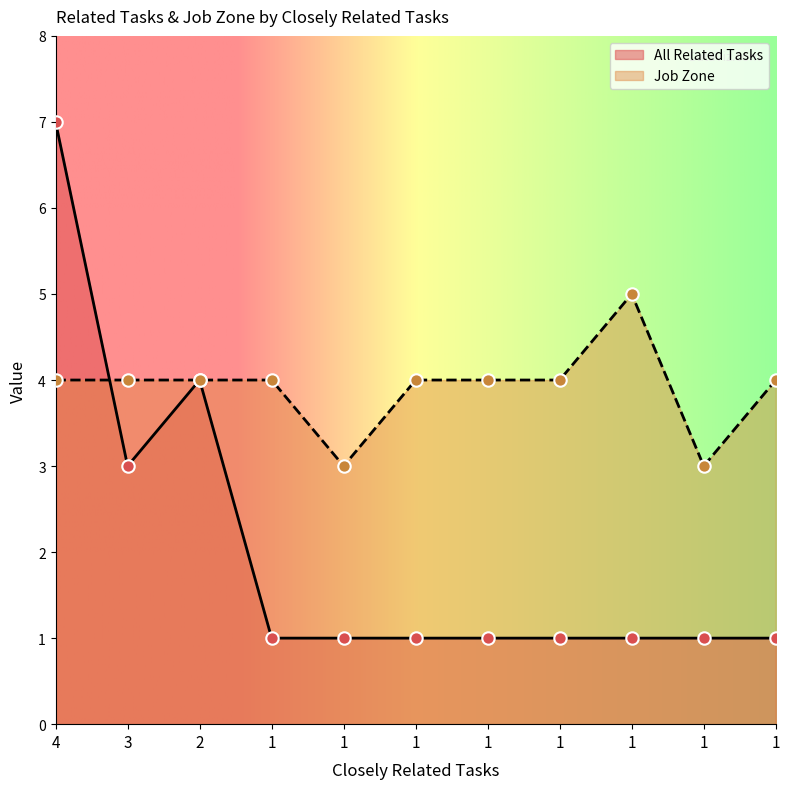

At which category is the sum across all series the highest?

4